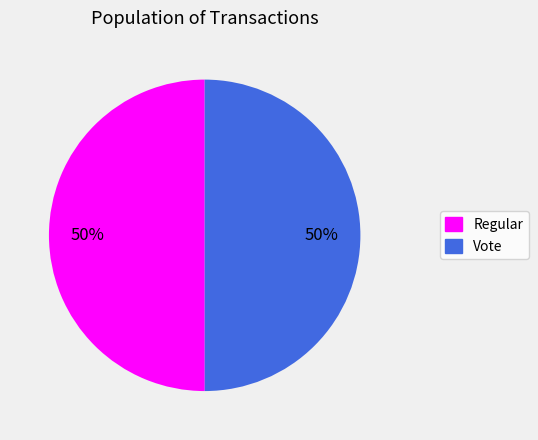

What is the ratio of the value at Vote to the value at Regular?

1.0